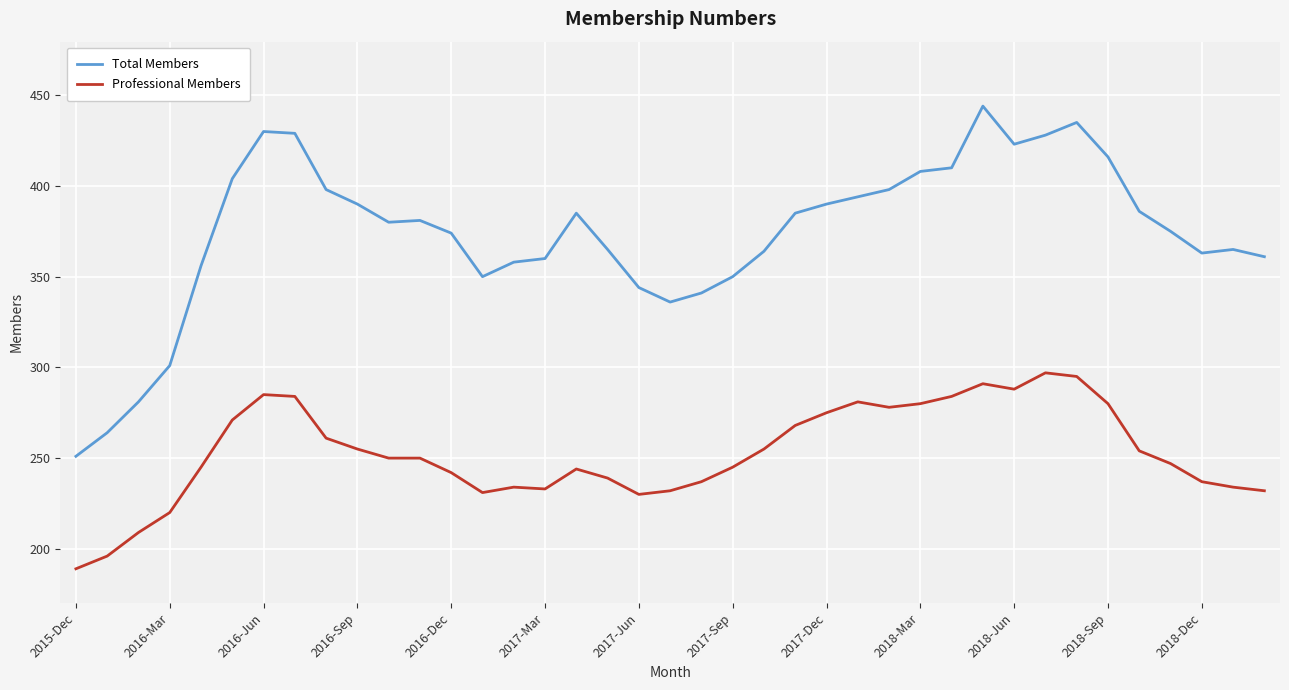

Rank the series by their maximum value, from lowest to highest.

Professional Members, Total Members